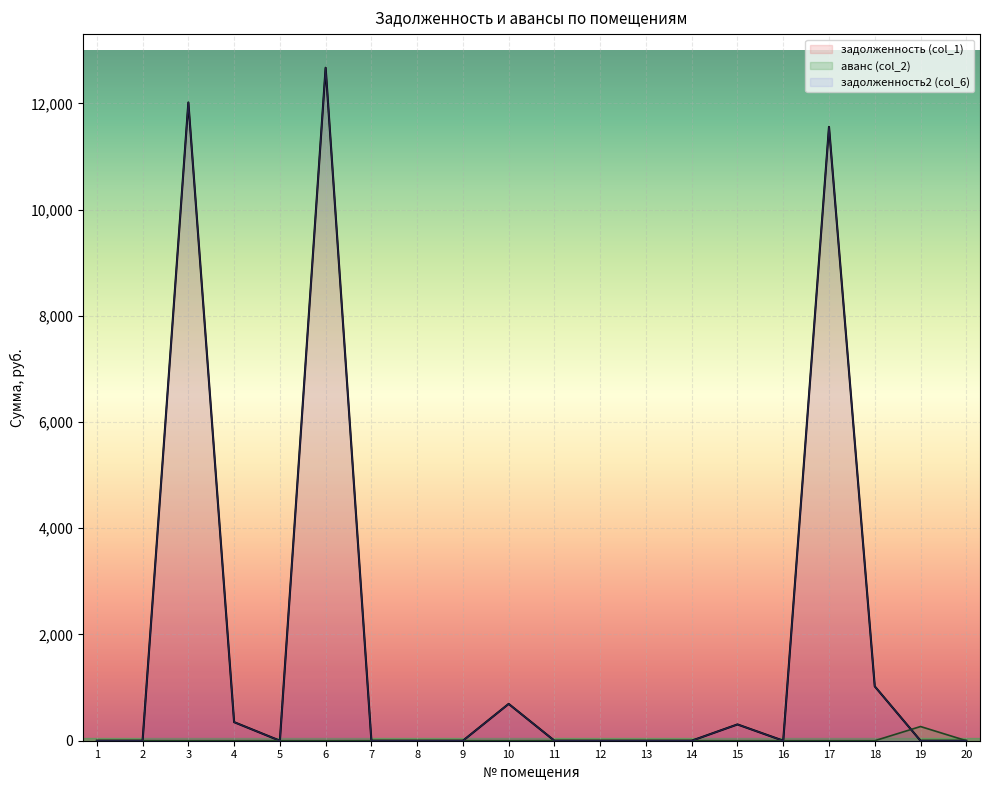

Is the value of задолженность2 (col_6) at 18 greater than the value of задолженность (col_1) at 19?

Yes